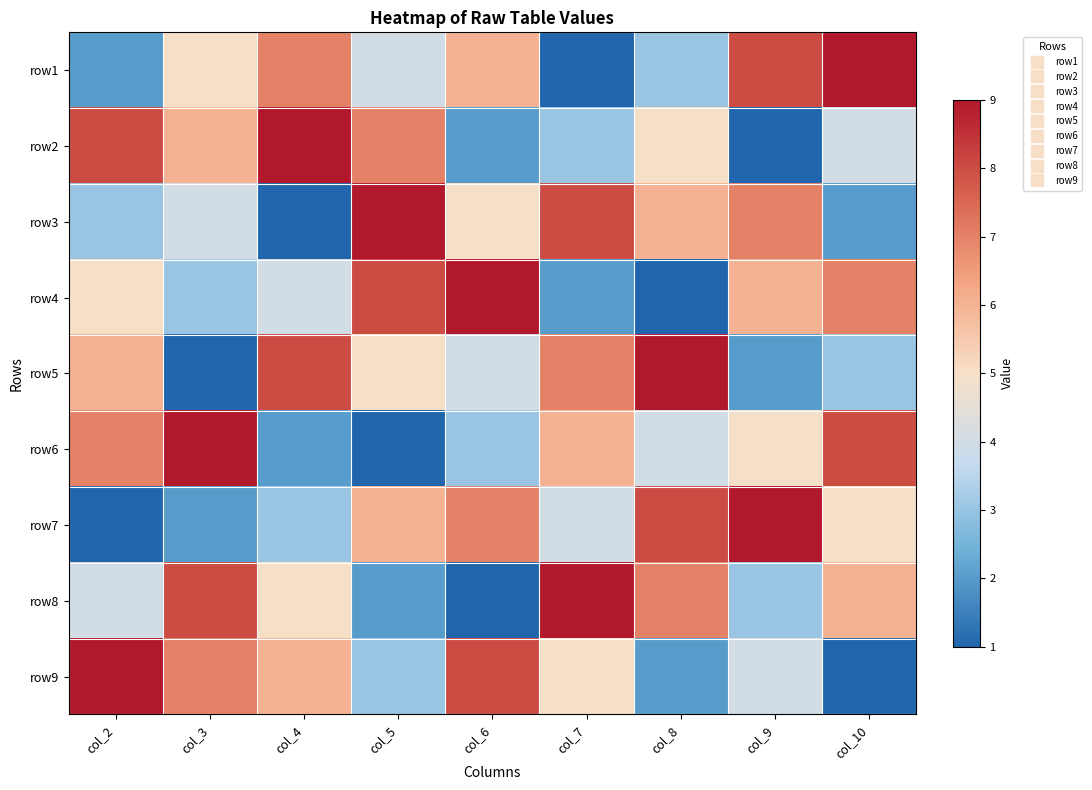

Reading left to right, extract all data points from this chart.

row1: col_2=2	col_3=5	col_4=7	col_5=4	col_6=6	col_7=1	col_8=3	col_9=8	col_10=9
row2: col_2=8	col_3=6	col_4=9	col_5=7	col_6=2	col_7=3	col_8=5	col_9=1	col_10=4
row3: col_2=3	col_3=4	col_4=1	col_5=9	col_6=5	col_7=8	col_8=6	col_9=7	col_10=2
row4: col_2=5	col_3=3	col_4=4	col_5=8	col_6=9	col_7=2	col_8=1	col_9=6	col_10=7
row5: col_2=6	col_3=1	col_4=8	col_5=5	col_6=4	col_7=7	col_8=9	col_9=2	col_10=3
row6: col_2=7	col_3=9	col_4=2	col_5=1	col_6=3	col_7=6	col_8=4	col_9=5	col_10=8
row7: col_2=1	col_3=2	col_4=3	col_5=6	col_6=7	col_7=4	col_8=8	col_9=9	col_10=5
row8: col_2=4	col_3=8	col_4=5	col_5=2	col_6=1	col_7=9	col_8=7	col_9=3	col_10=6
row9: col_2=9	col_3=7	col_4=6	col_5=3	col_6=8	col_7=5	col_8=2	col_9=4	col_10=1